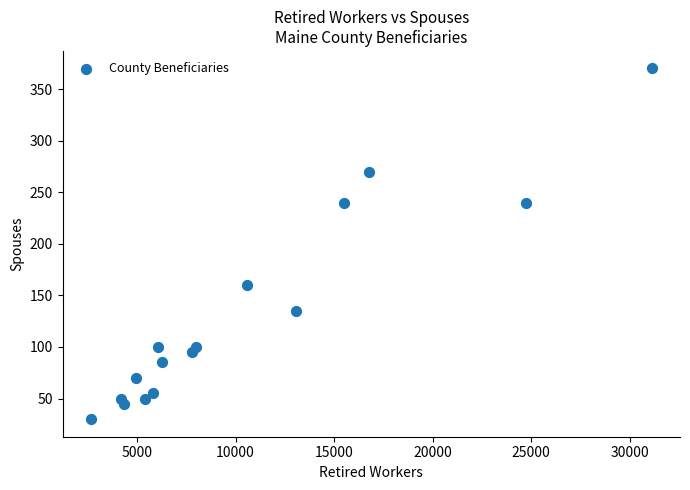

What is the range of X values (max minus min)?

28475